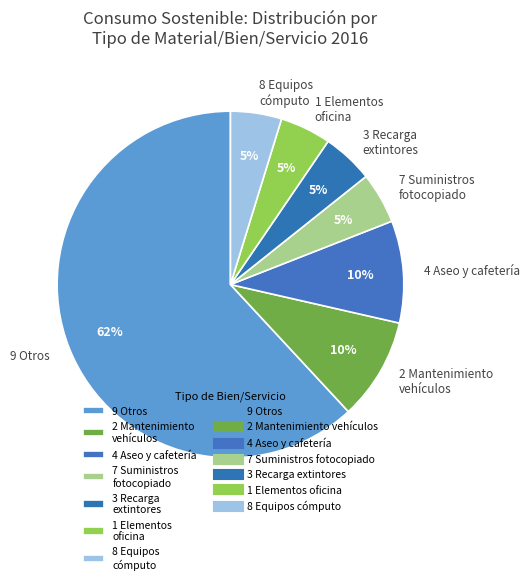

To the nearest percent, what is the average slice percentage?

14%